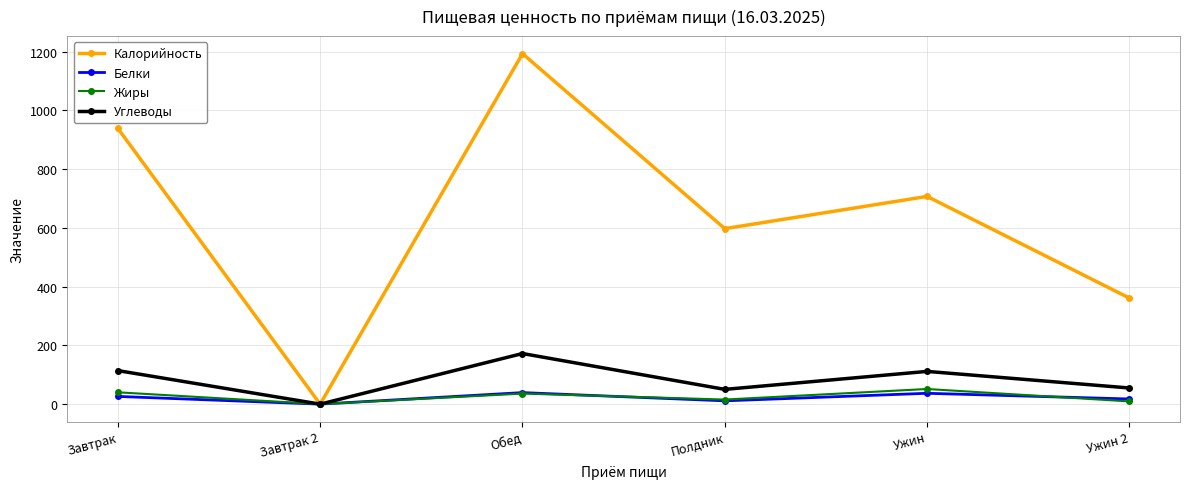

True or false: Углеводы has more than 1 interior local peaks.

True